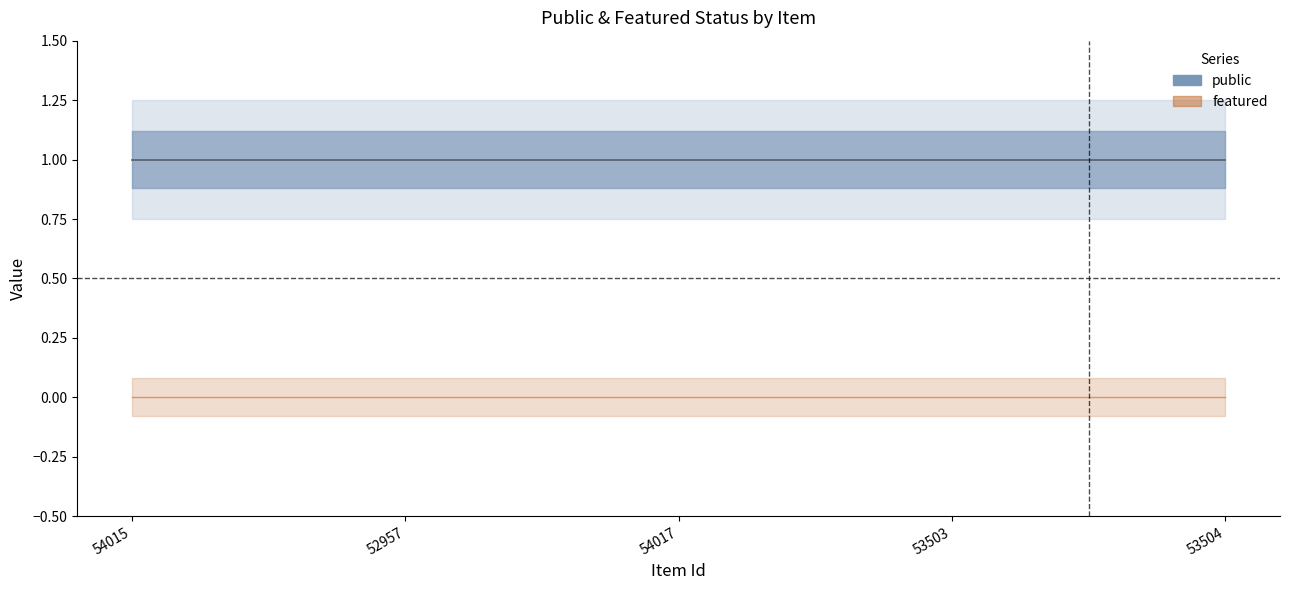

At which category does the chart reach its minimum across all series?

54015